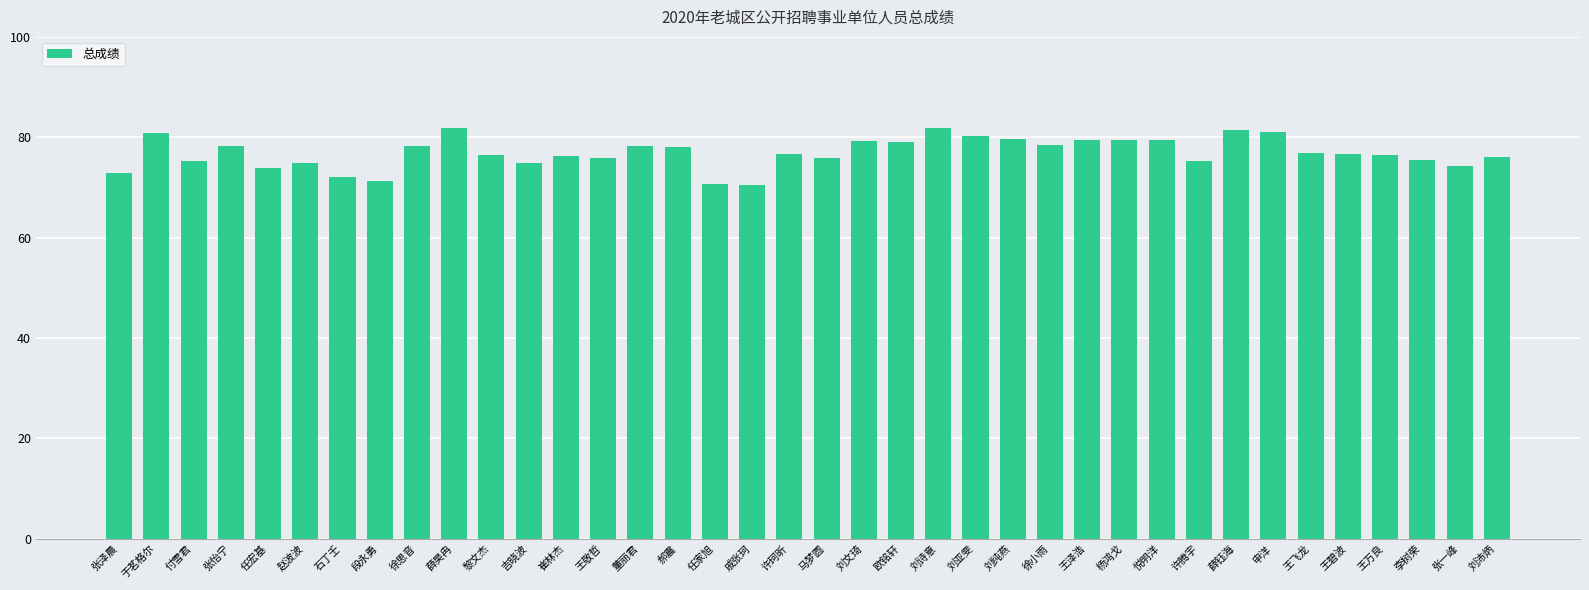

Count the number of data series in this chart.

1